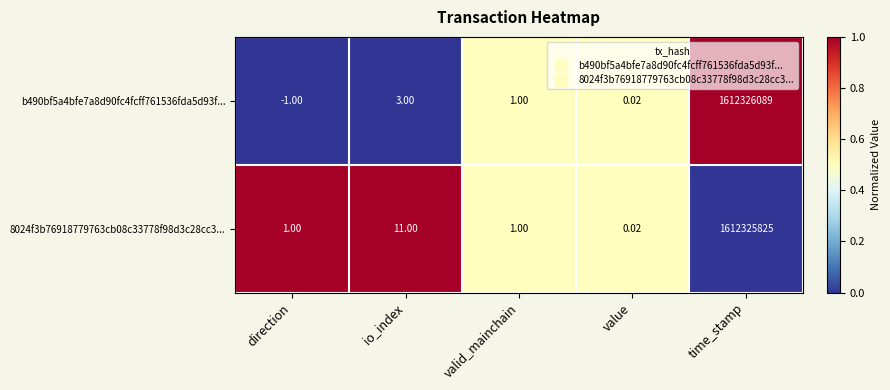

Which series has the largest total across all categories?

b490bf5a4bfe7a8d90fc4fcff761536fda5d93f...